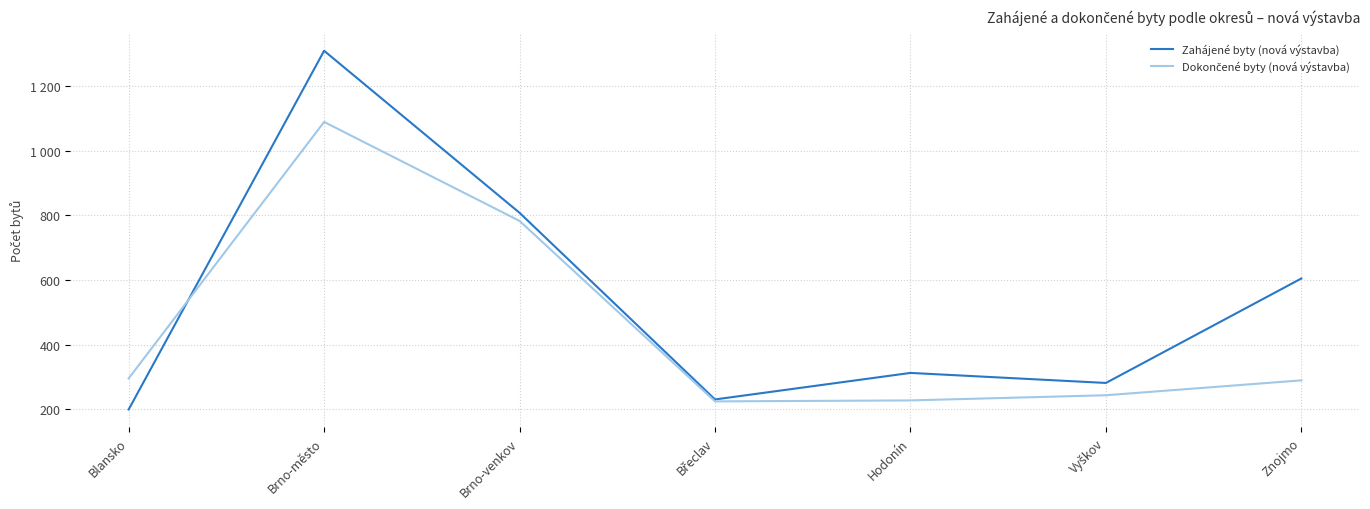

Does the chart have visible grid lines?

Yes